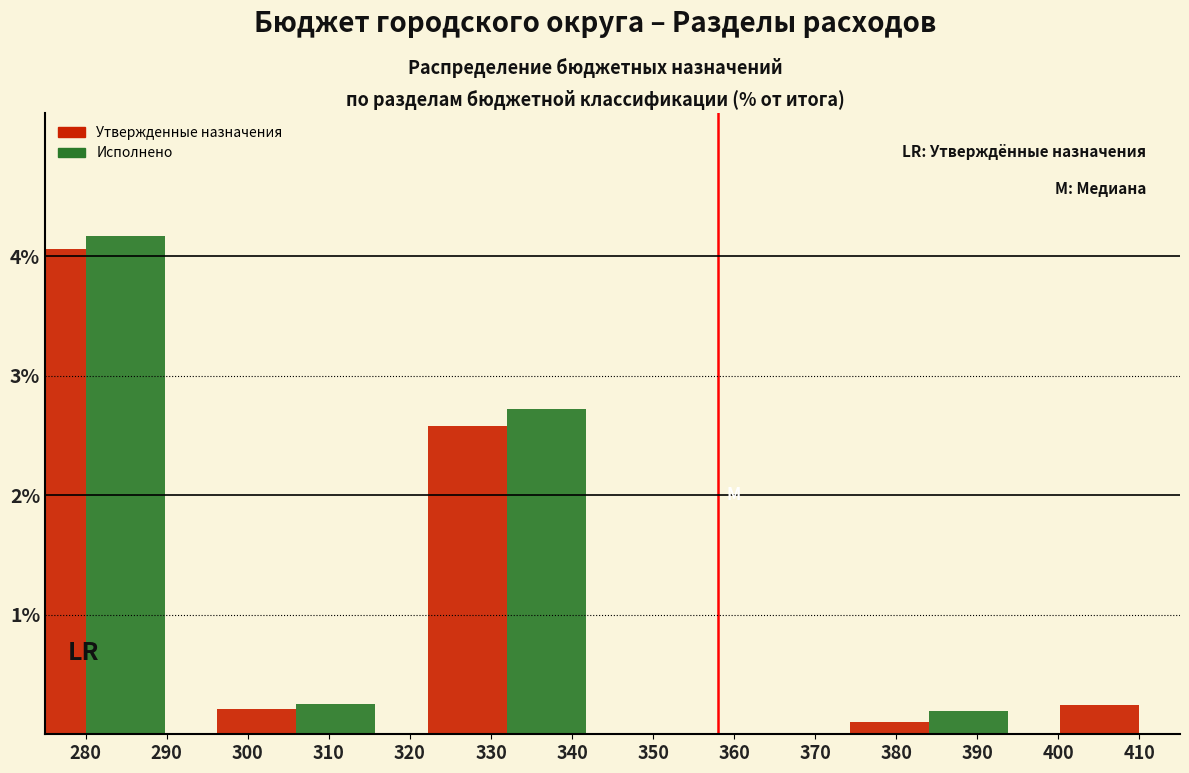

What is the total value across all series at 280?

8.2